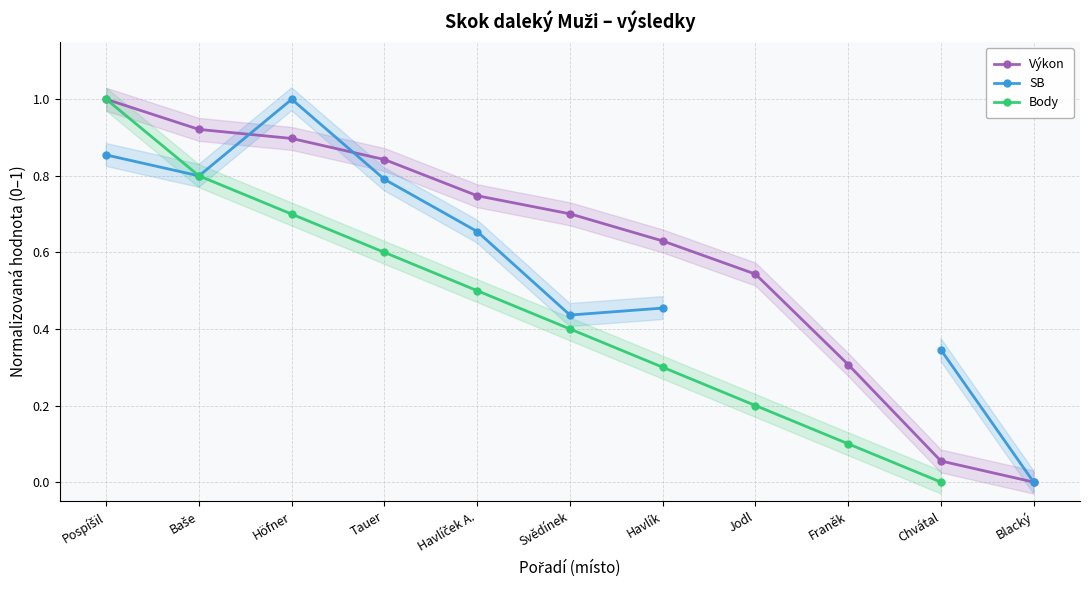

How many intersections are there between SB and Body?

1